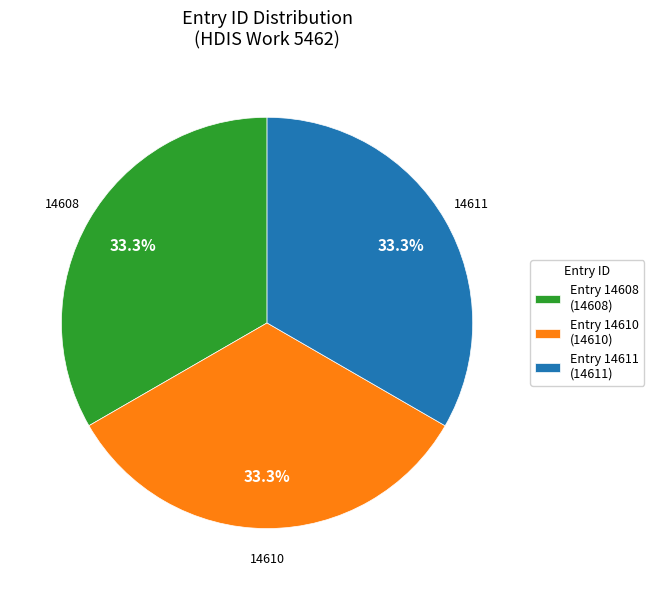

How much of the chart is everything except Entry 14611 (14611)?

66.7%